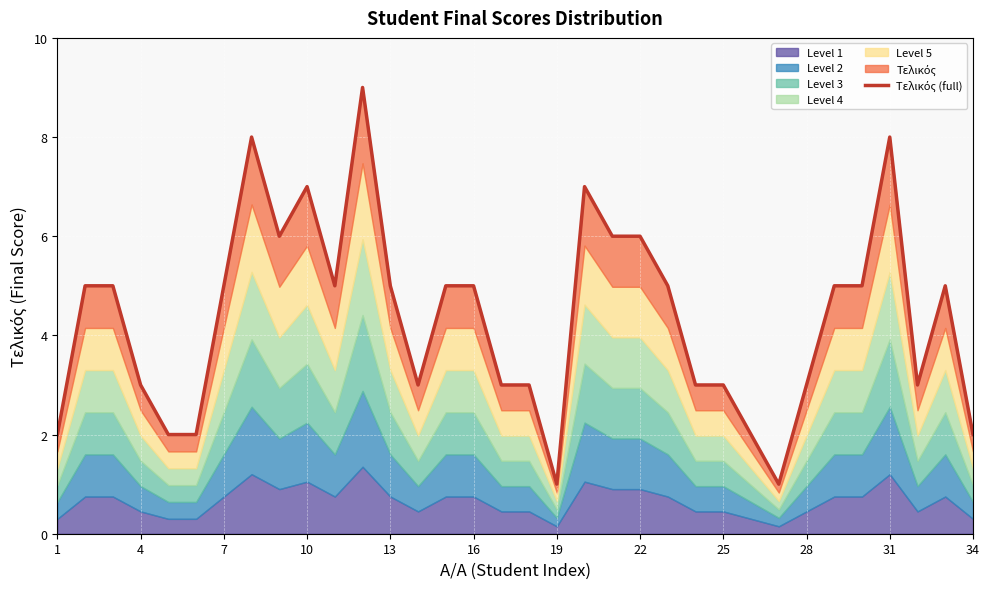

What is the maximum value shown in the chart?

9